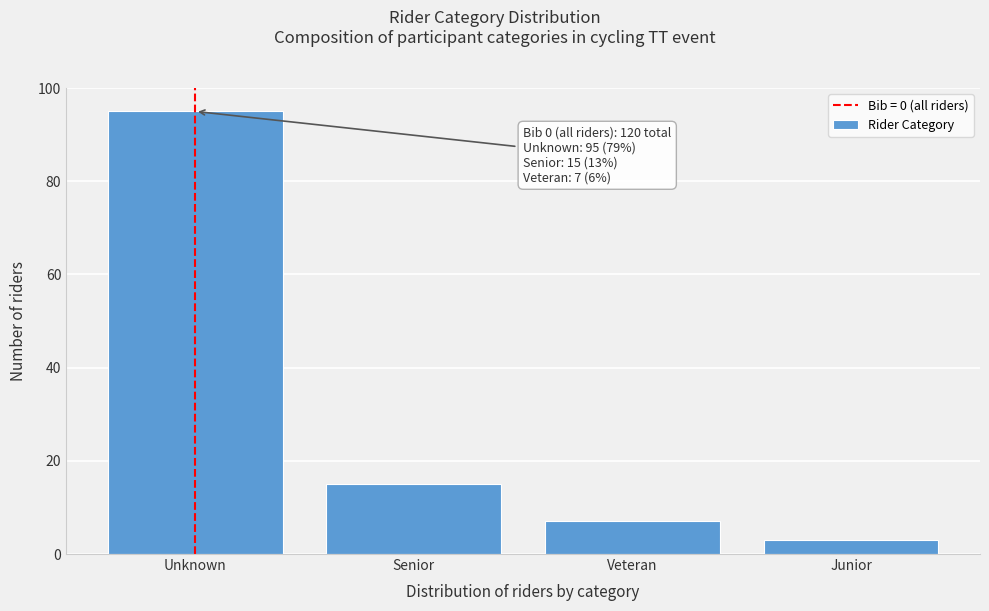

Reading left to right, list all the values displayed in this chart.

Unknown=95	Senior=15	Veteran=7	Junior=3